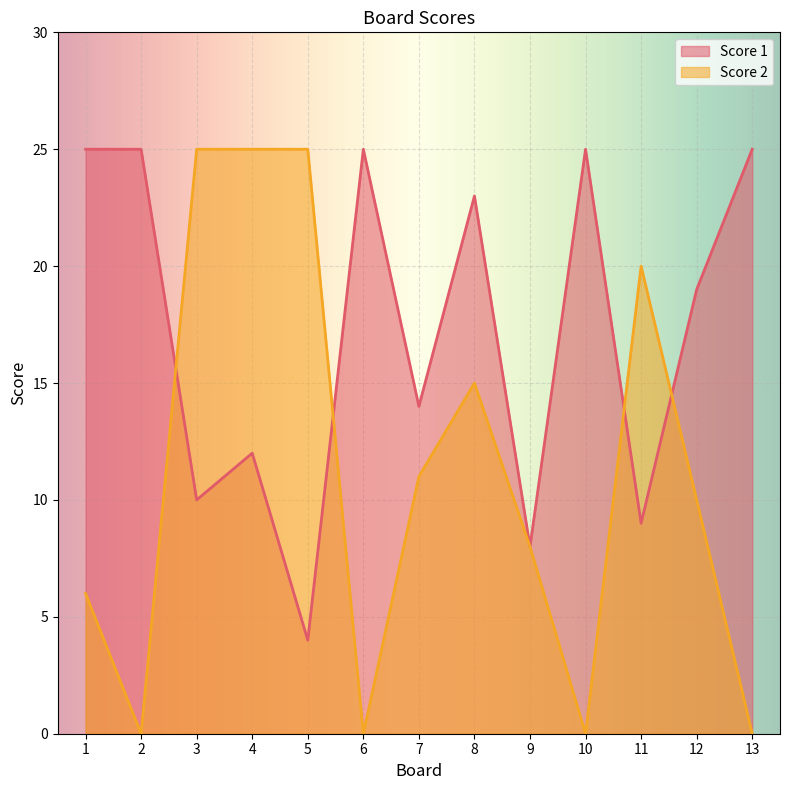

Between 4 and 3, which is larger?

4